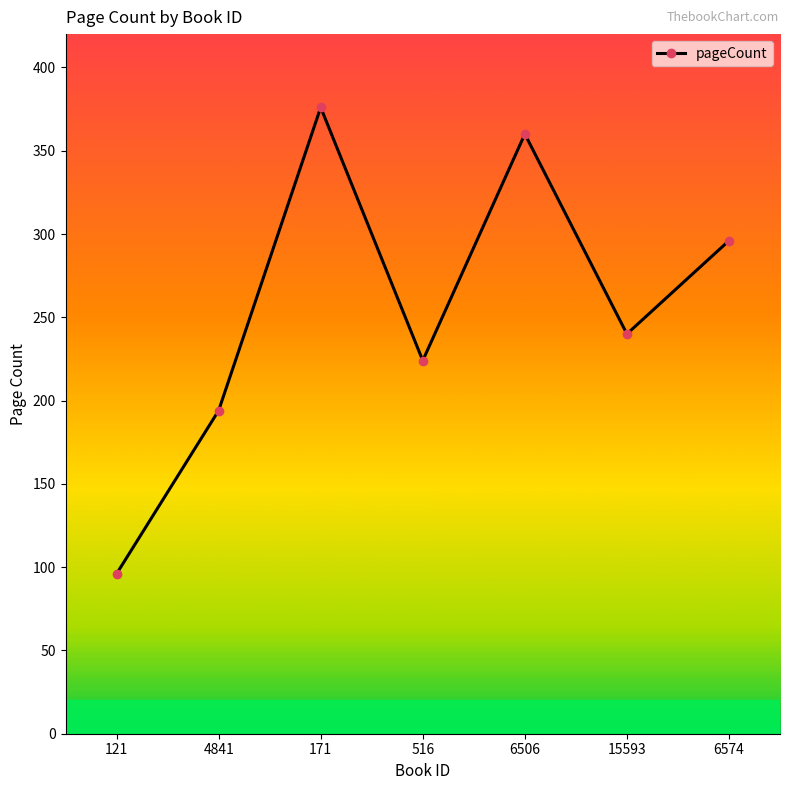

What is the ratio of the value at 171 to the value at 121?

3.9